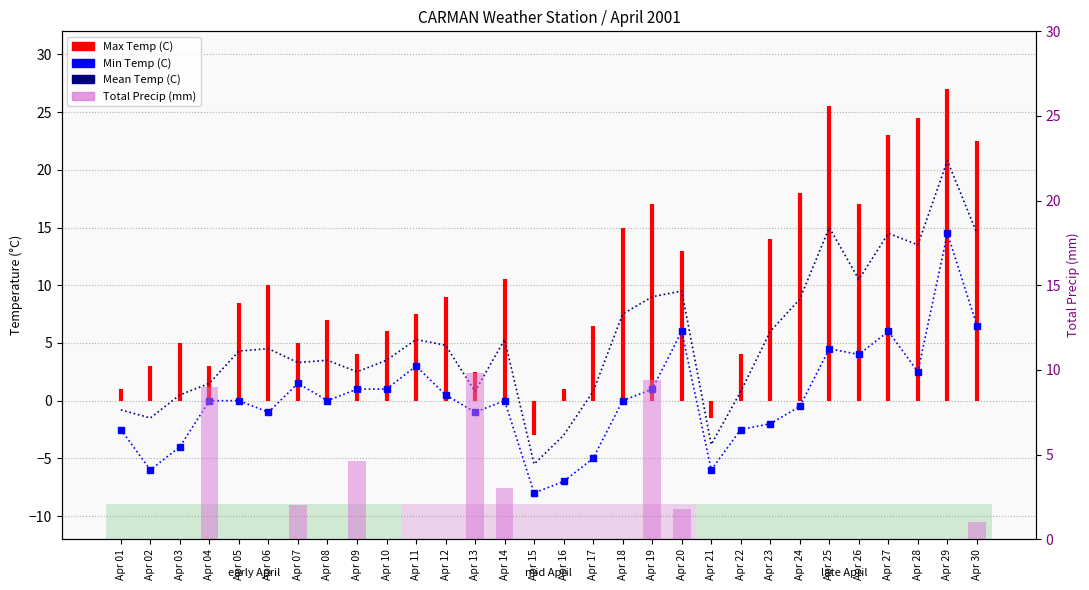

At how many categories does at least one series exceed 1?

22